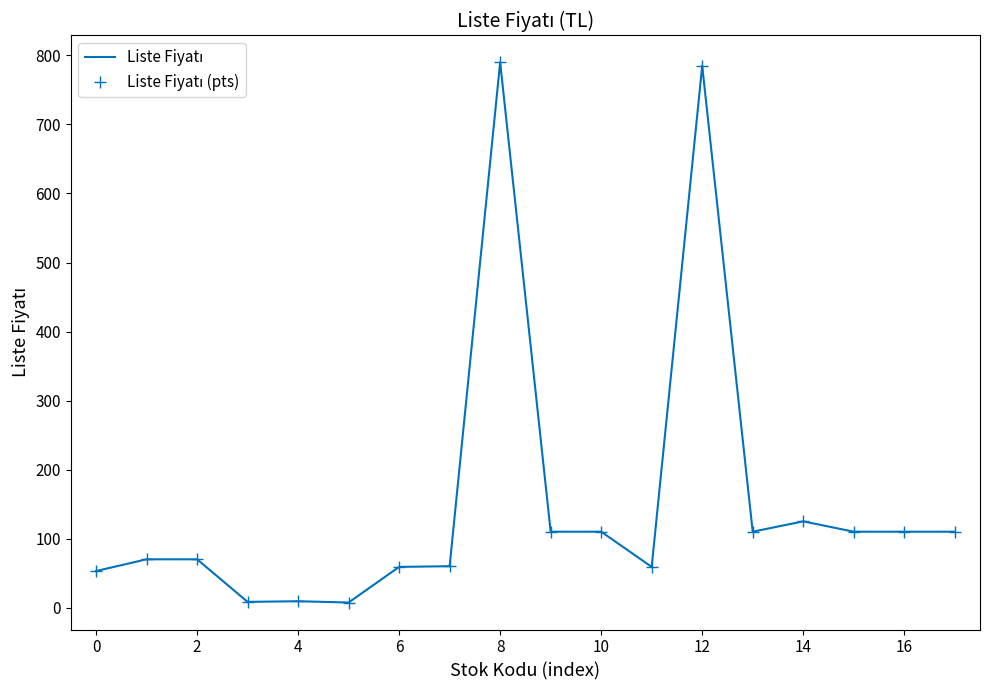

True or false: Liste Fiyatı (pts) has more than 0 interior local peaks.

True